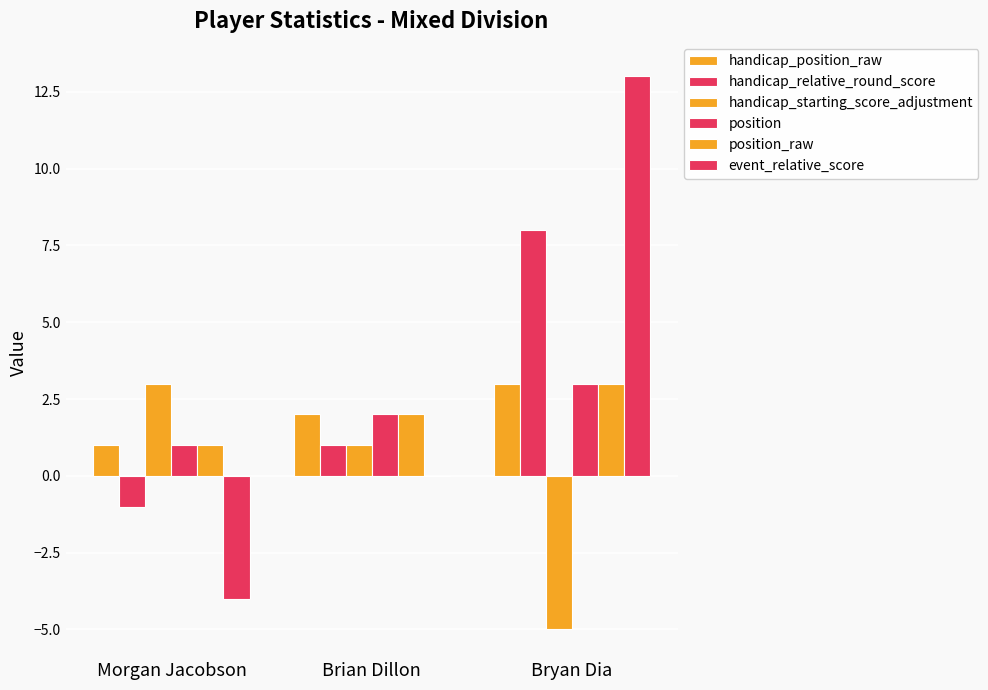

Which series changed the most between Morgan Jacobson and Bryan Dia?

event_relative_score